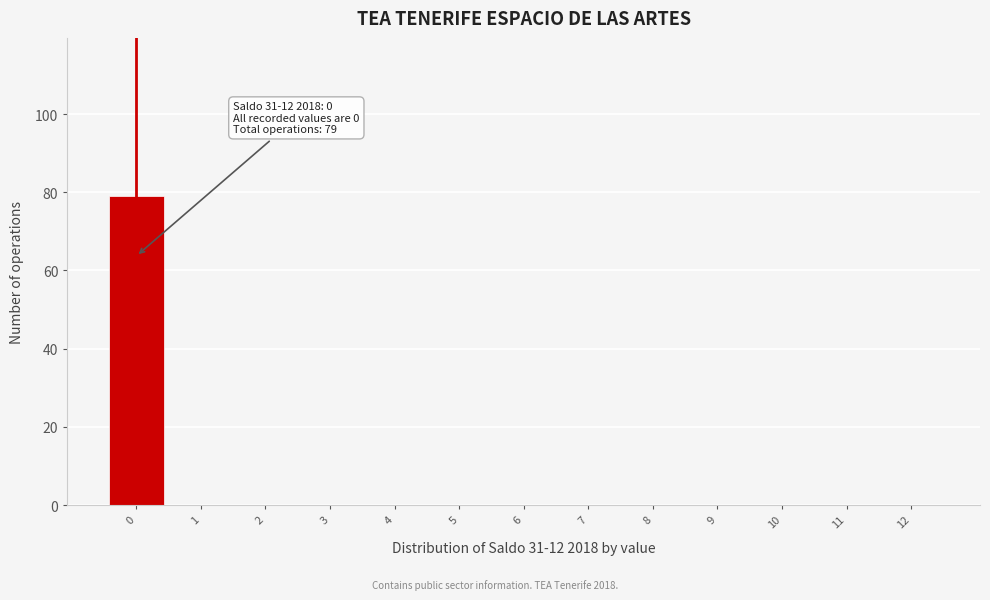

Which range on the x-axis has the tallest bar?

-0.5 to 0.5